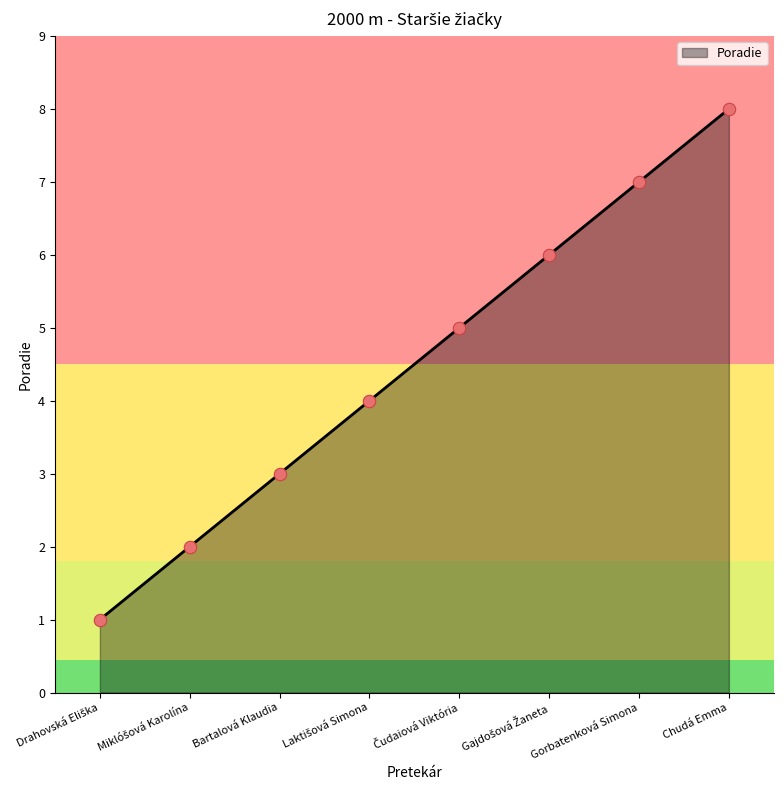

What is the ratio of the value at Chudá Emma to the value at Gorbatenková Simona?

1.1